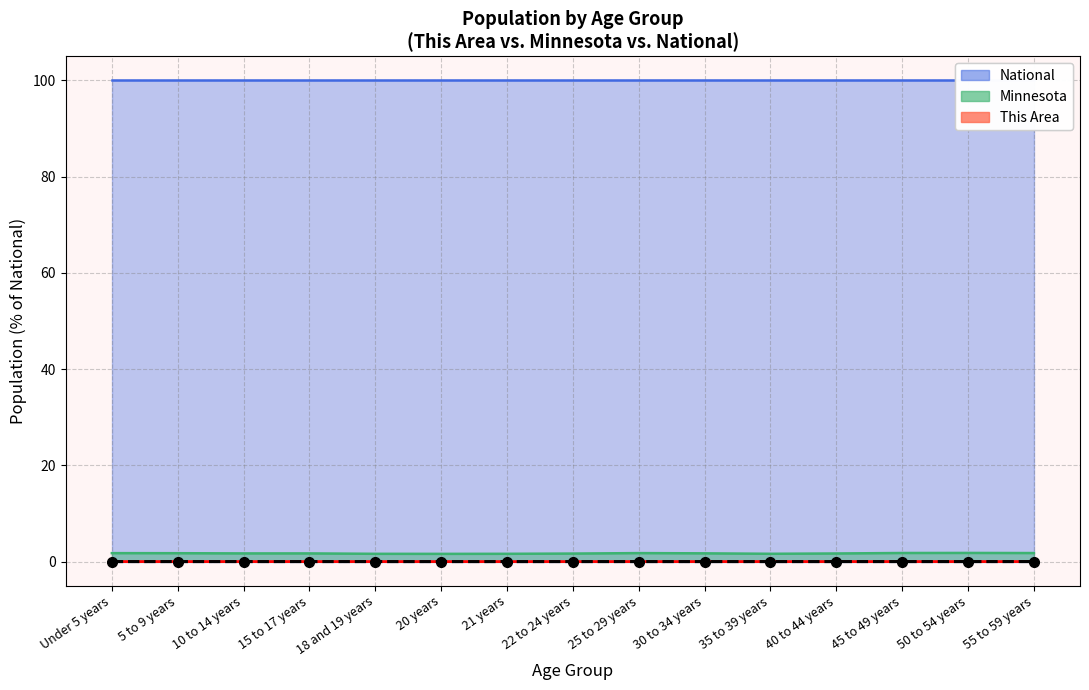

Rank the categories by value from lowest to highest.

21 years, 20 years, 18 and 19 years, 22 to 24 years, 35 to 39 years, 30 to 34 years, 25 to 29 years, 40 to 44 years, 5 to 9 years, 10 to 14 years, Under 5 years, 15 to 17 years, 45 to 49 years, 50 to 54 years, 55 to 59 years